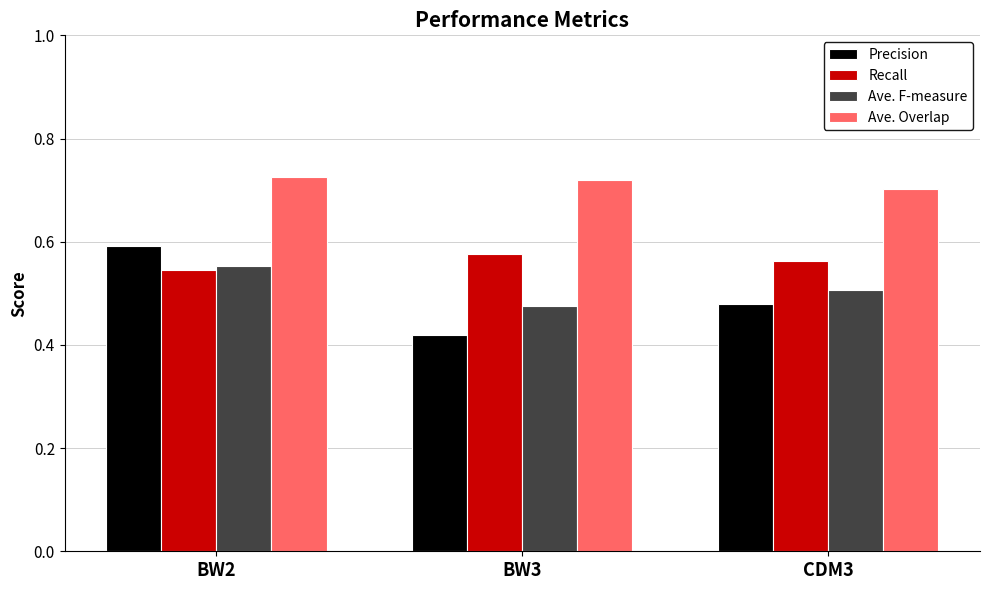

The Precision series shows 0.6 at BW3. True or false?

False